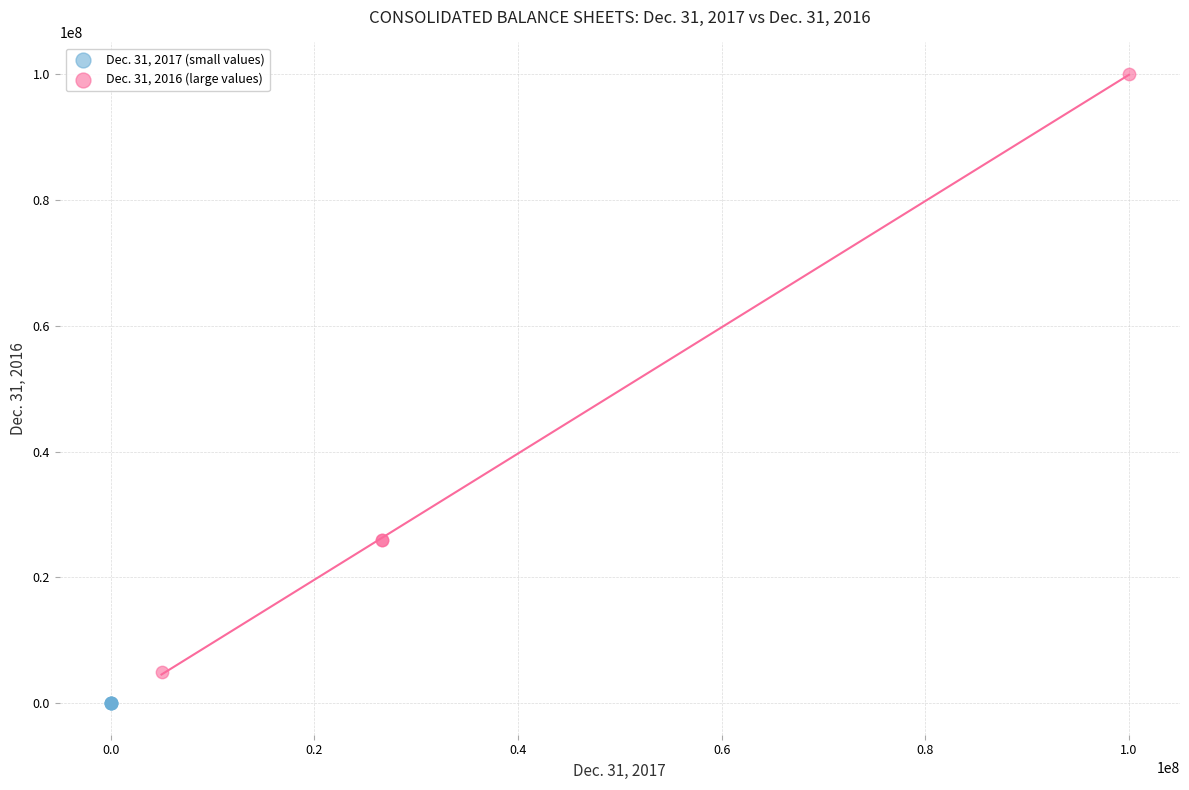

Which series has the widest spread of Y values?

Dec. 31, 2016 (large values)